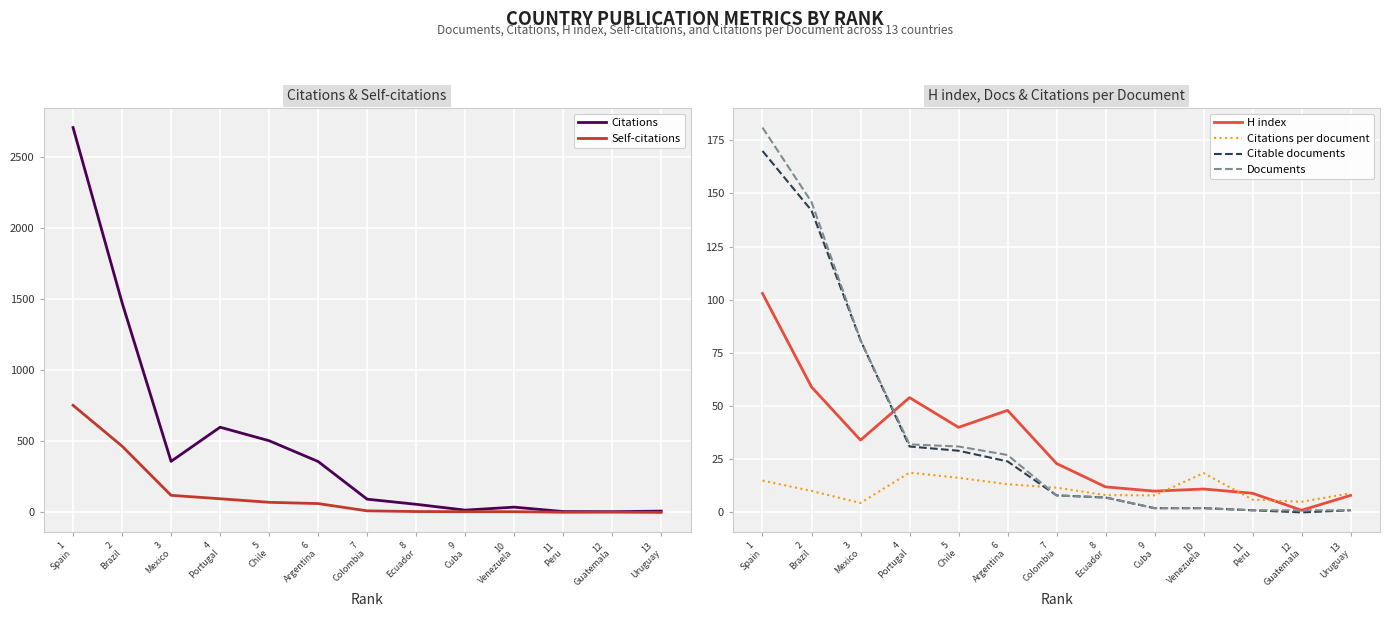

Where is Self-citations nearest to the value 376?

2
Brazil